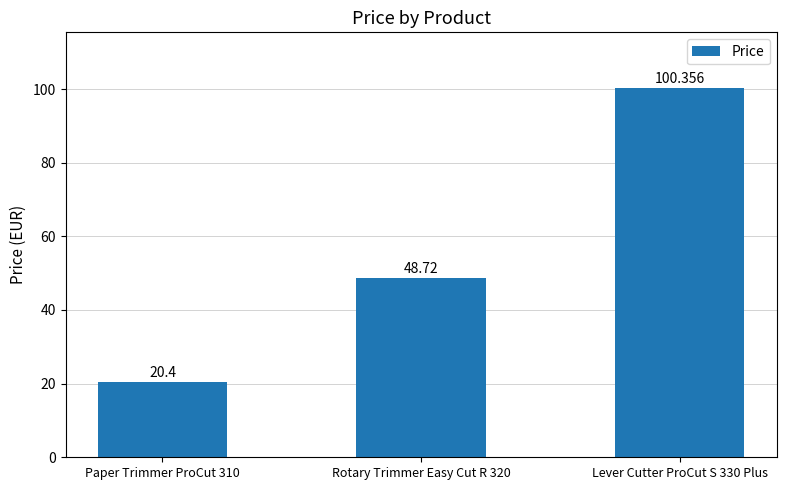

Reading right to left, what are all the values shown in this chart?

Lever Cutter ProCut S 330 Plus=100.4	Rotary Trimmer Easy Cut R 320=48.7	Paper Trimmer ProCut 310=20.4